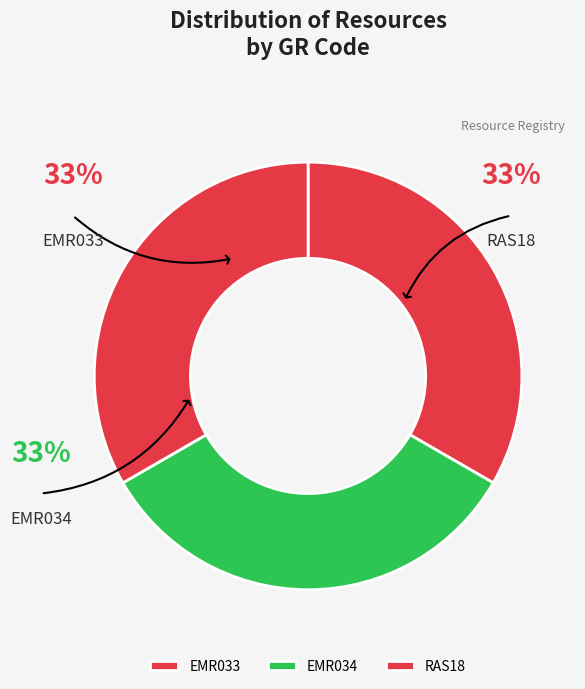

The RAS18 slice represents 33% of the pie. True or false?

True